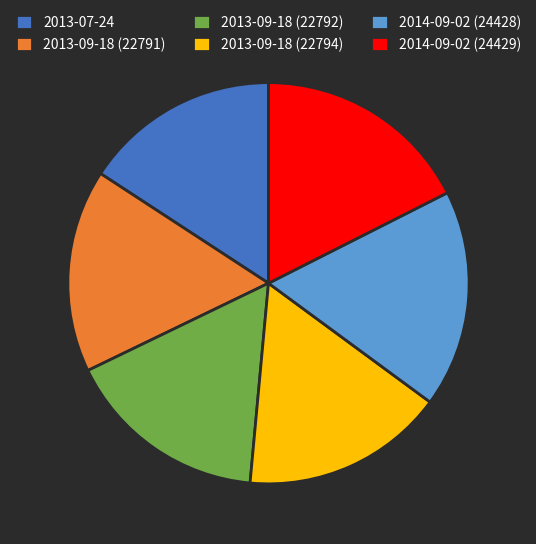

Which slice is the smallest?

2013-07-24